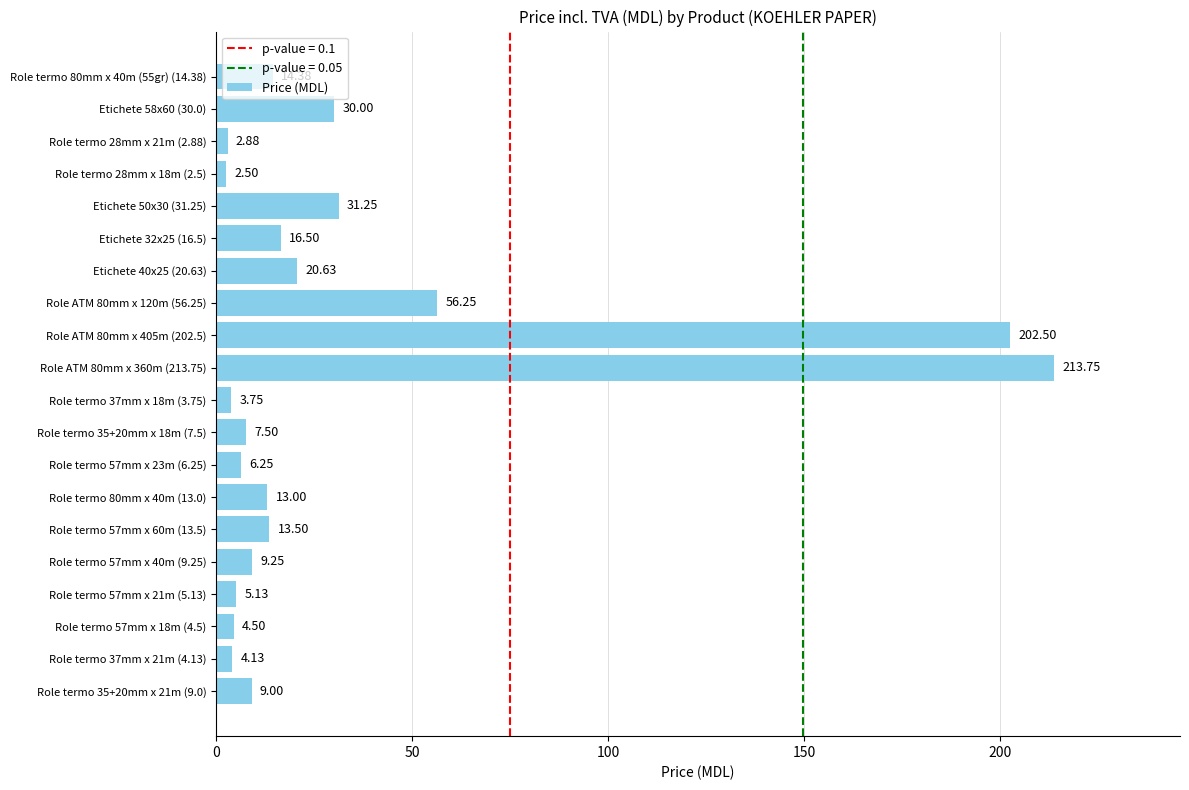

What is the ratio of the value at Role ATM 80mm x 405m (202.5) to the value at Role termo 28mm x 21m (2.88)?

70.3